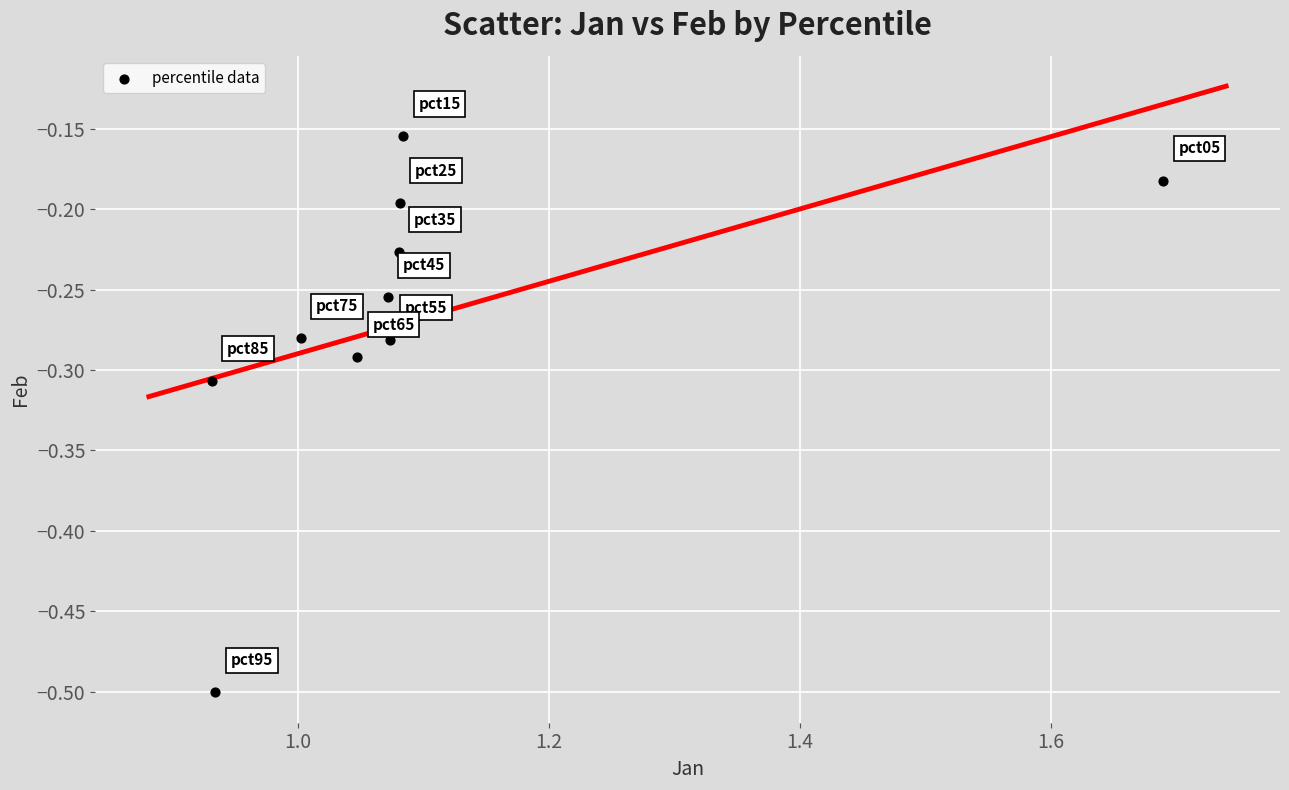

What is the average X value?

1.1